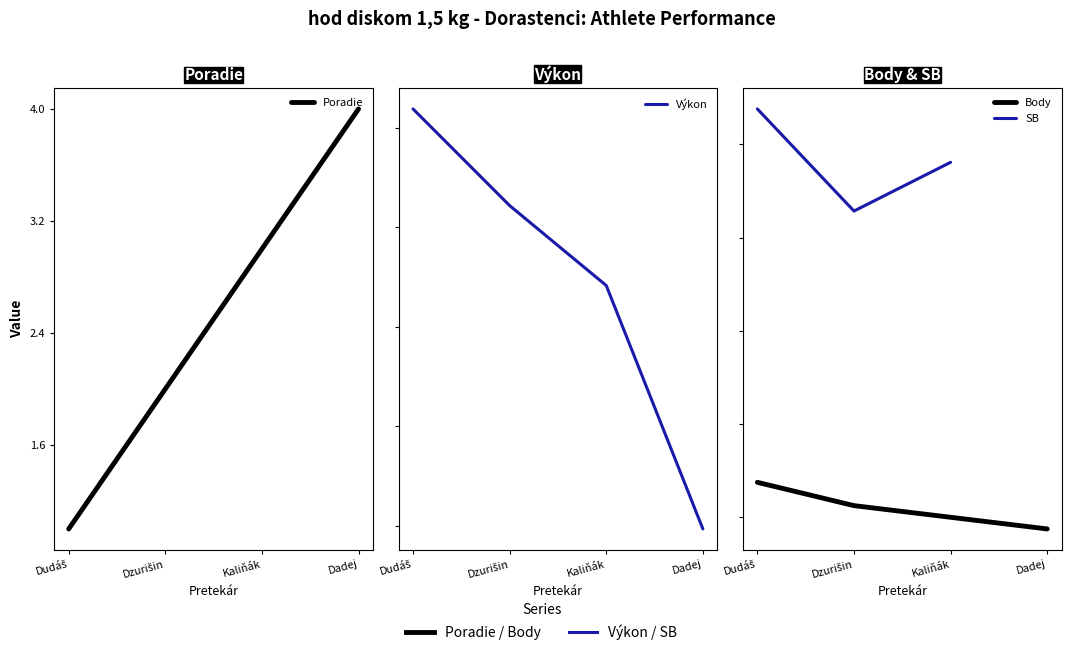

How many values in the Body series exceed 9?

1